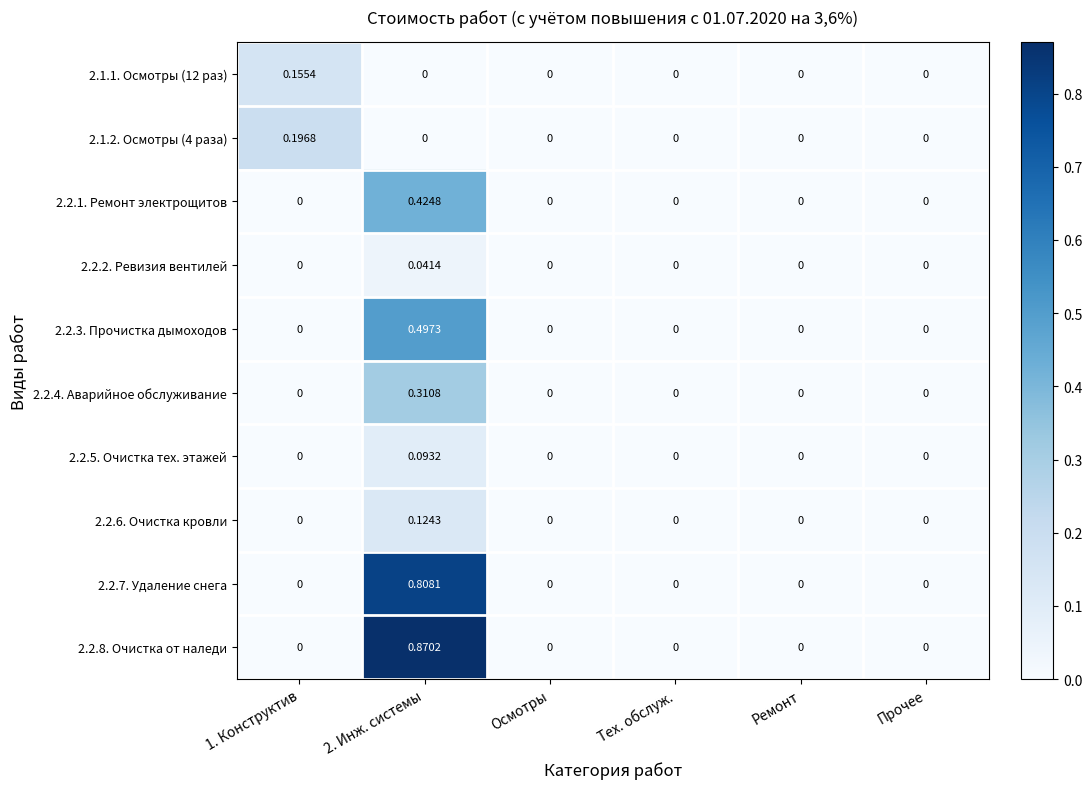

Is the value of 2.2.5. Очистка тех. этажей at Ремонт greater than the value of 2.2.6. Очистка кровли at 2. Инж. системы?

No